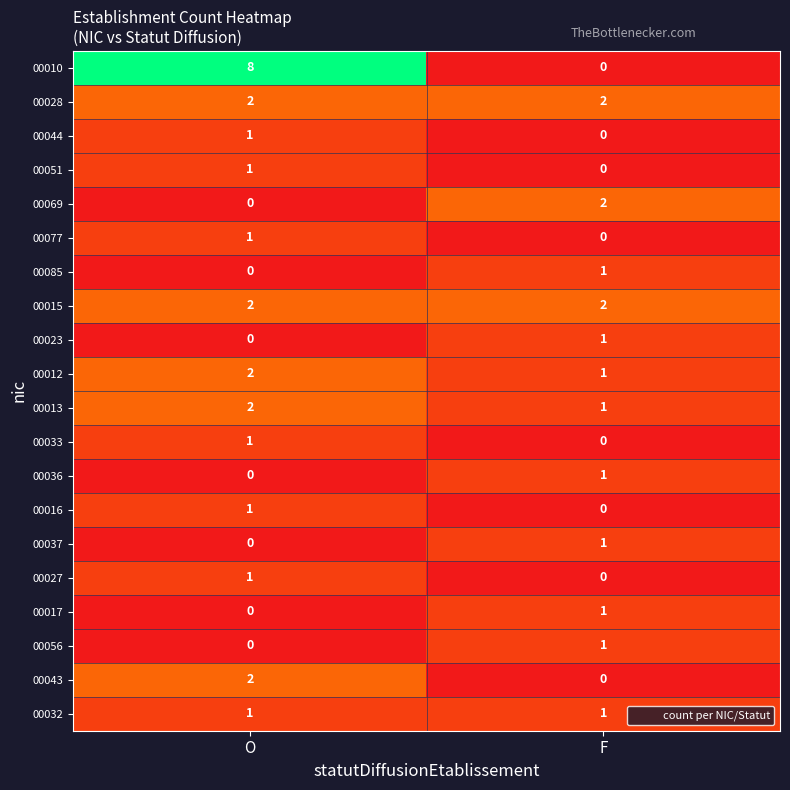

What is the sum of the 00010 values at O and F?

8